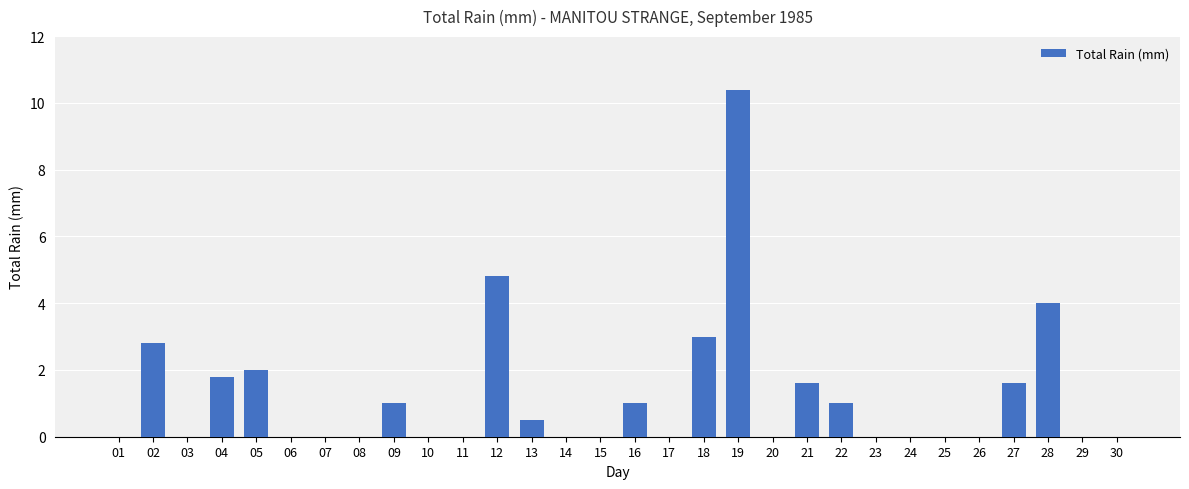

The value at 07 is 3.3. True or false?

False